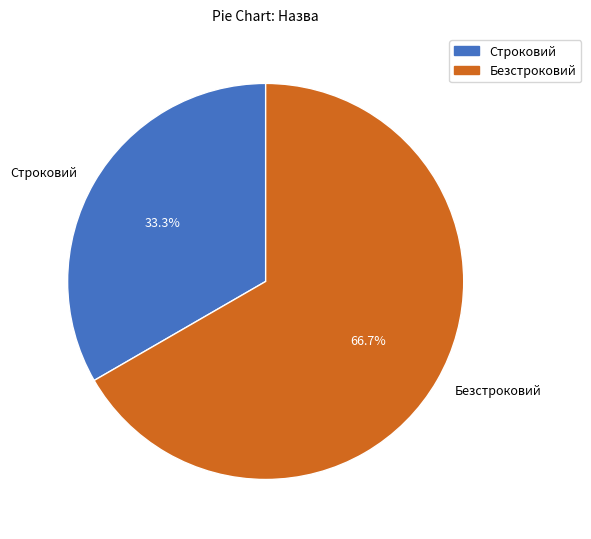

To the nearest percent, what is the difference between the largest and smallest slice percentages?

33%